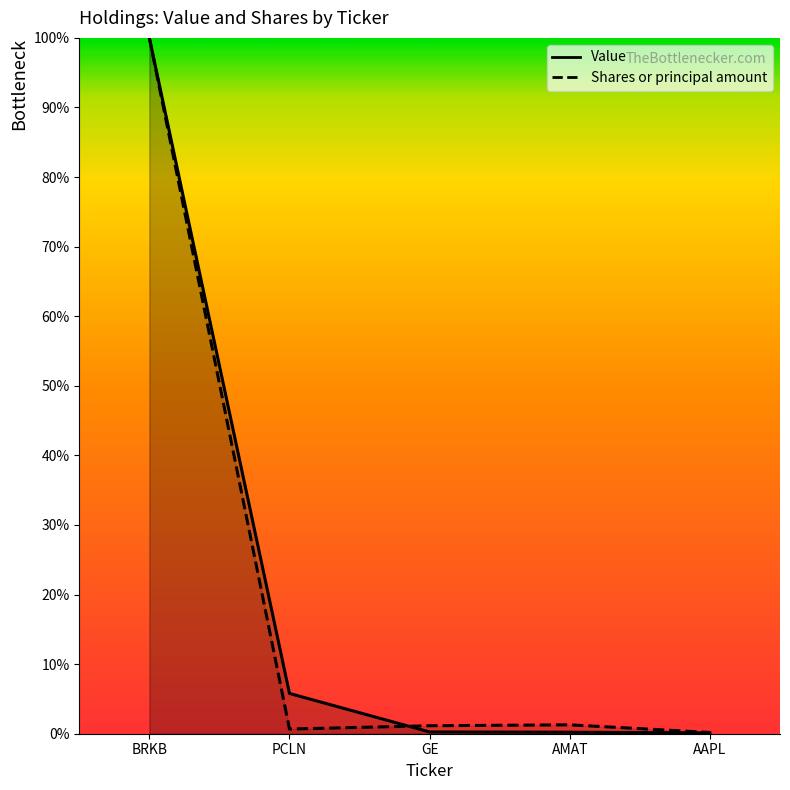

Reading left to right, list all the values displayed in this chart.

Value: 1.0	0.1	0.0	0.0	0.0
Shares or principal amount: 1.0	0.0	0.0	0.0	0.0